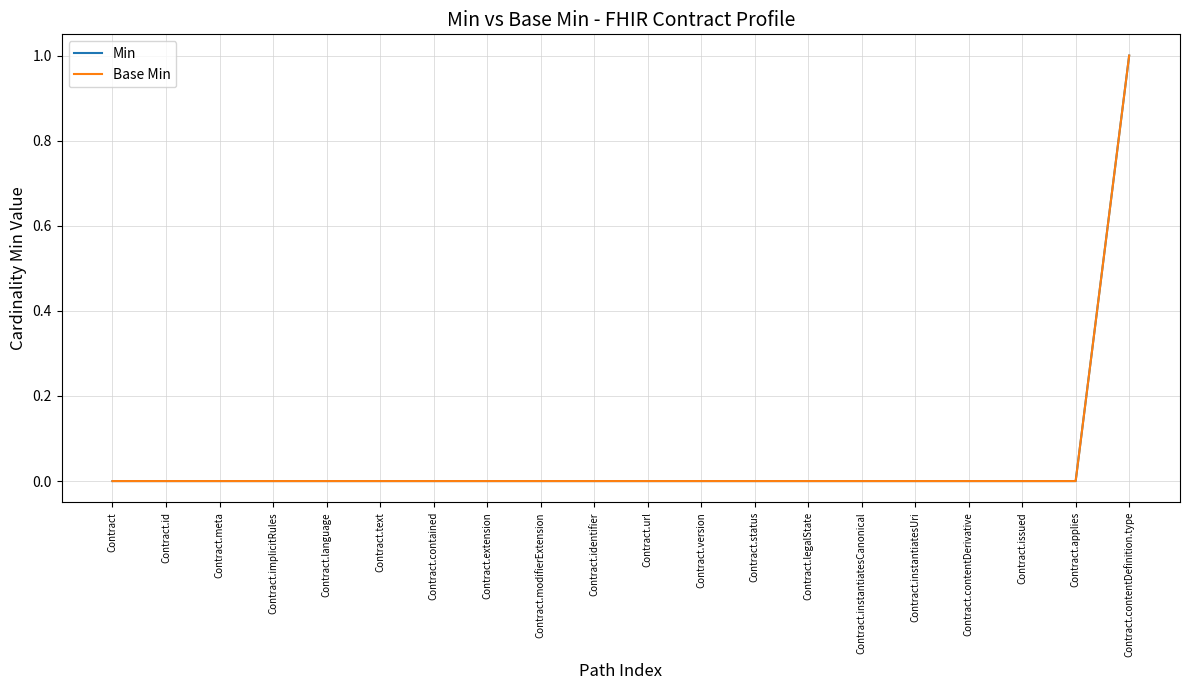

At how many categories does at least one series exceed 0?

1